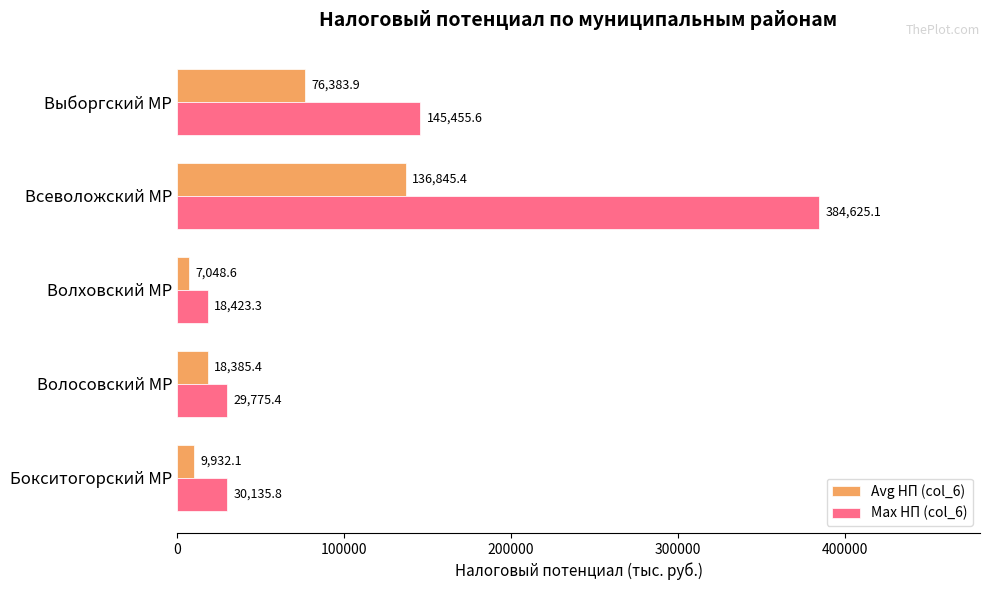

How many data points in Avg НП (col_6) are above 18385?

3